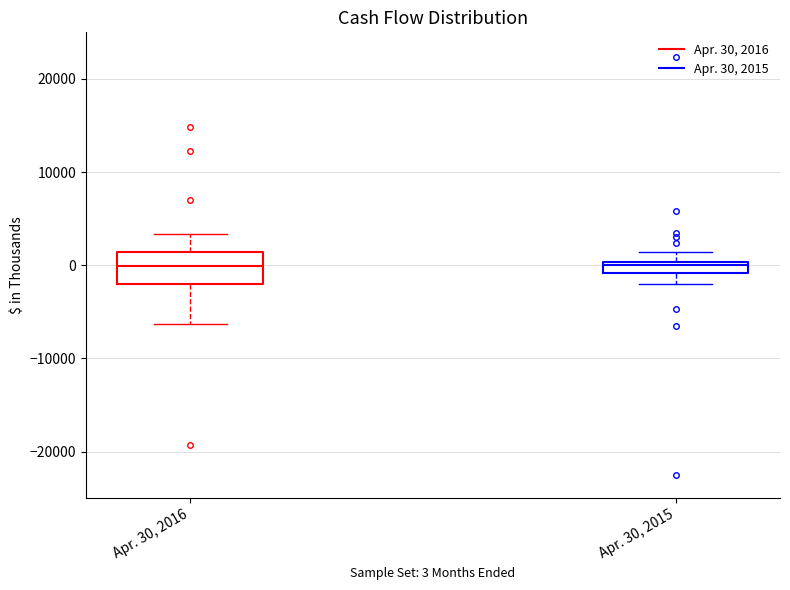

Comparing the boxes themselves (not the whiskers), which one is the tallest?

Apr. 30, 2016